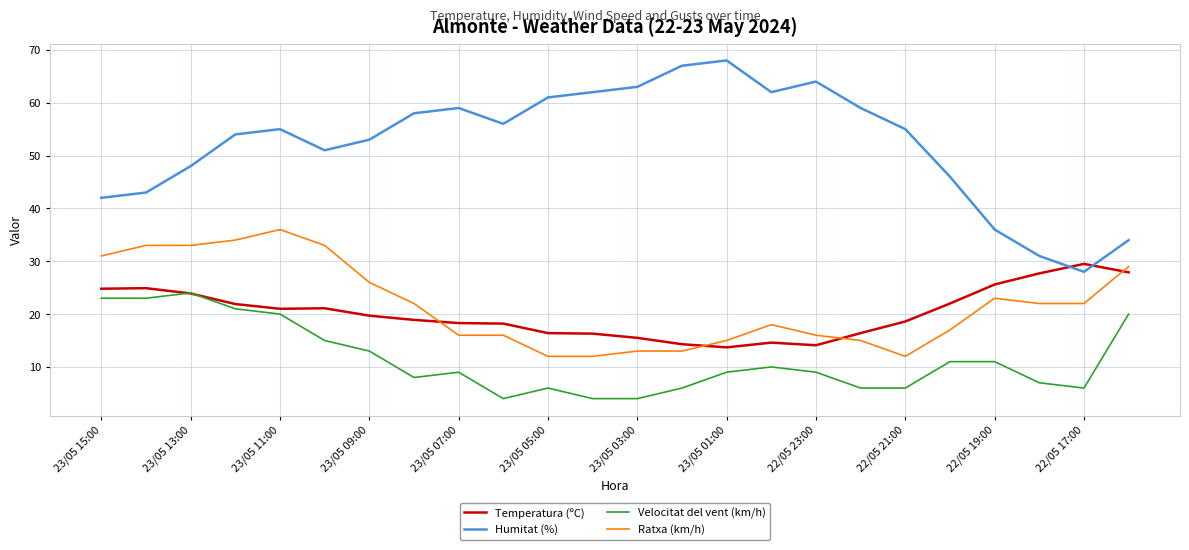

True or false: Ratxa (km/h) and Velocitat del vent (km/h) intersect in this chart.

False